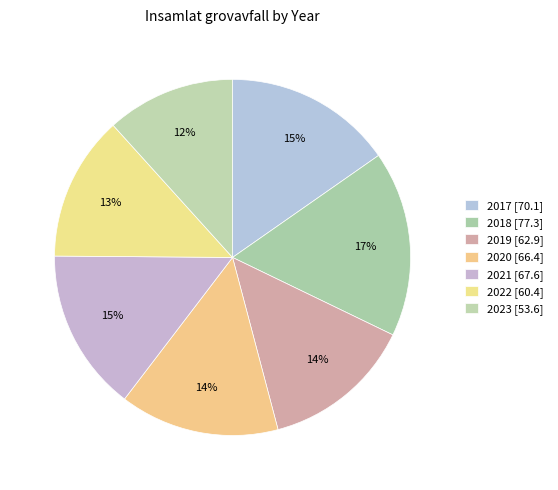

To the nearest percent, what percentage of the pie is 2023?

12%